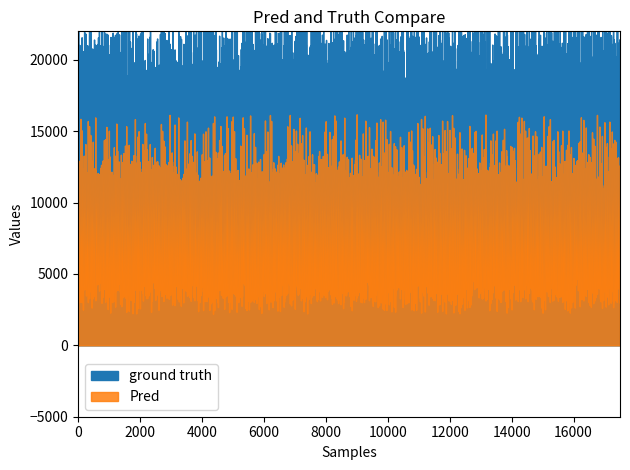

How many series are shown in this chart?

2